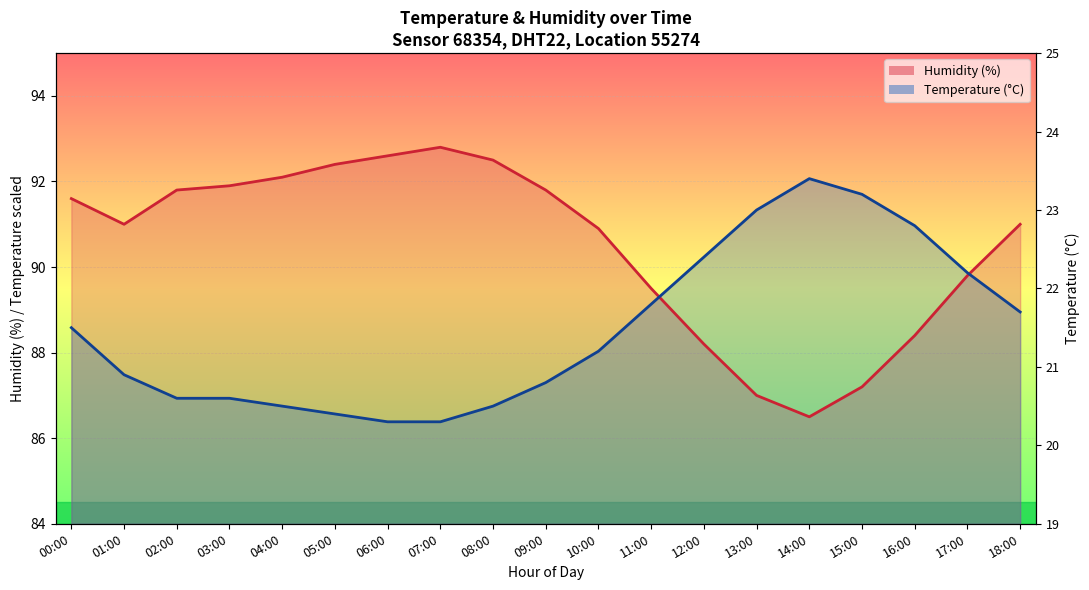

Which series changed the most between 13:00 and 14:00?

temperature